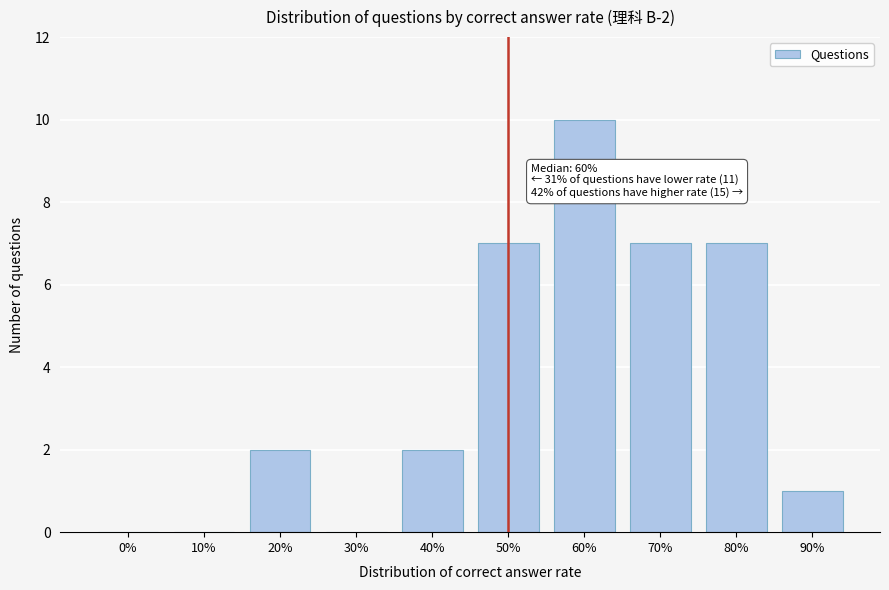

Reading left to right, what are all the values shown in this chart?

0%=0	10%=0	20%=2	30%=0	40%=2	50%=7	60%=10	70%=7	80%=7	90%=1